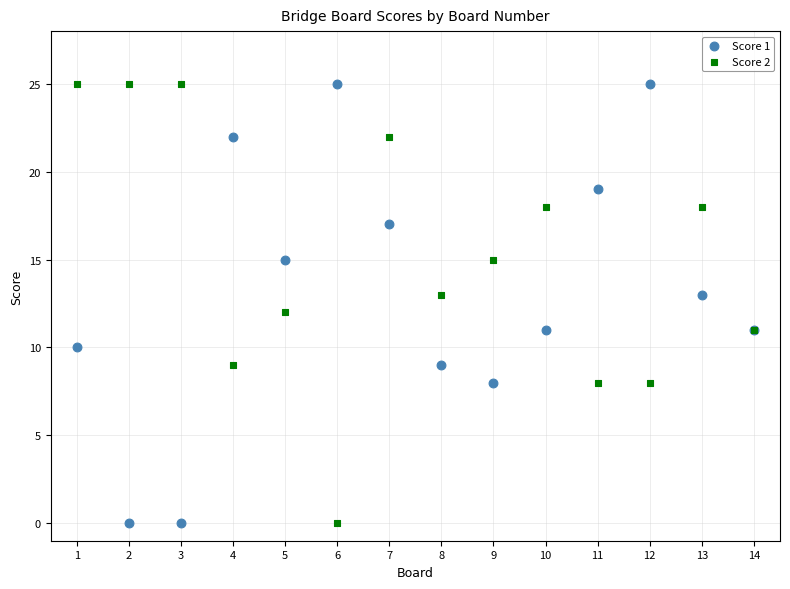

What are all the series names shown in the legend?

Score 1, Score 2